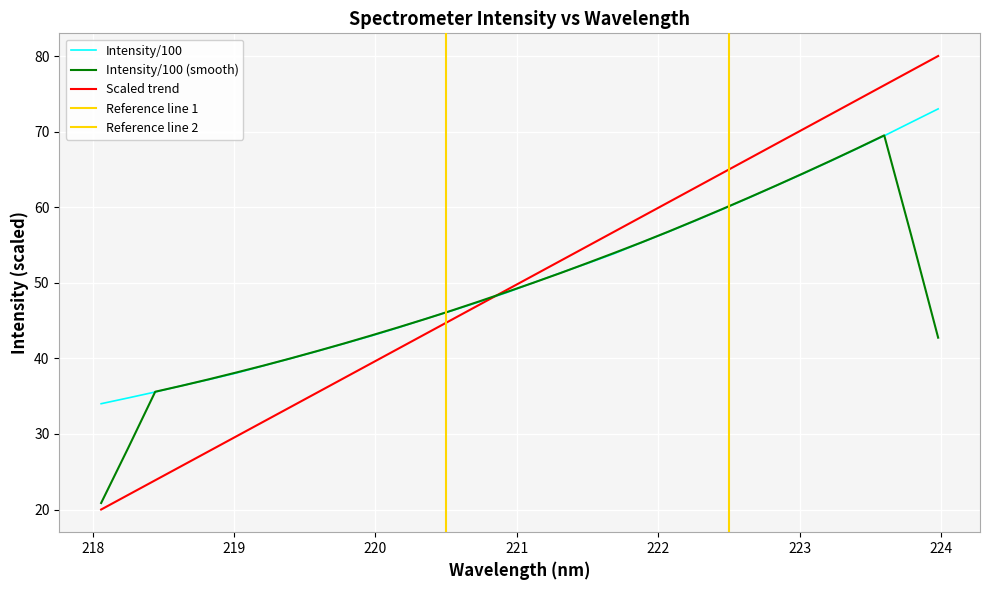

Rank the categories by value from lowest to highest.

218.0596, 218.2508, 218.442, 218.6332, 218.8244, 219.0156, 219.2067, 219.3979, 219.589, 219.7801, 219.9712, 220.1623, 220.3533, 220.5444, 220.7354, 220.9264, 221.1174, 221.3083, 221.4993, 221.6902, 221.8812, 222.0721, 222.263, 222.4538, 222.6447, 222.8355, 223.0264, 223.2172, 223.408, 223.5987, 223.7895, 223.9802